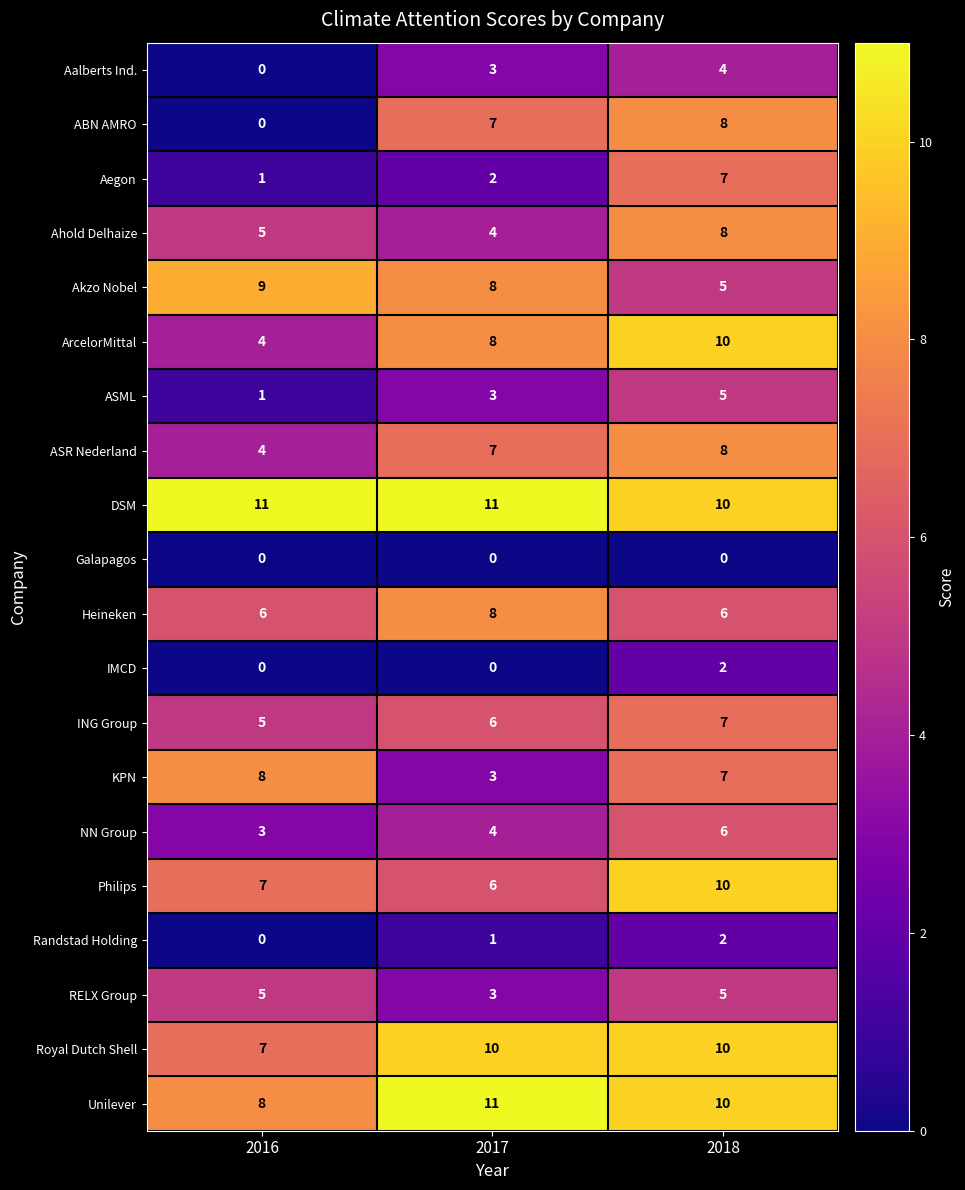

The value of ING Group at 2017 is 6. True or false?

True